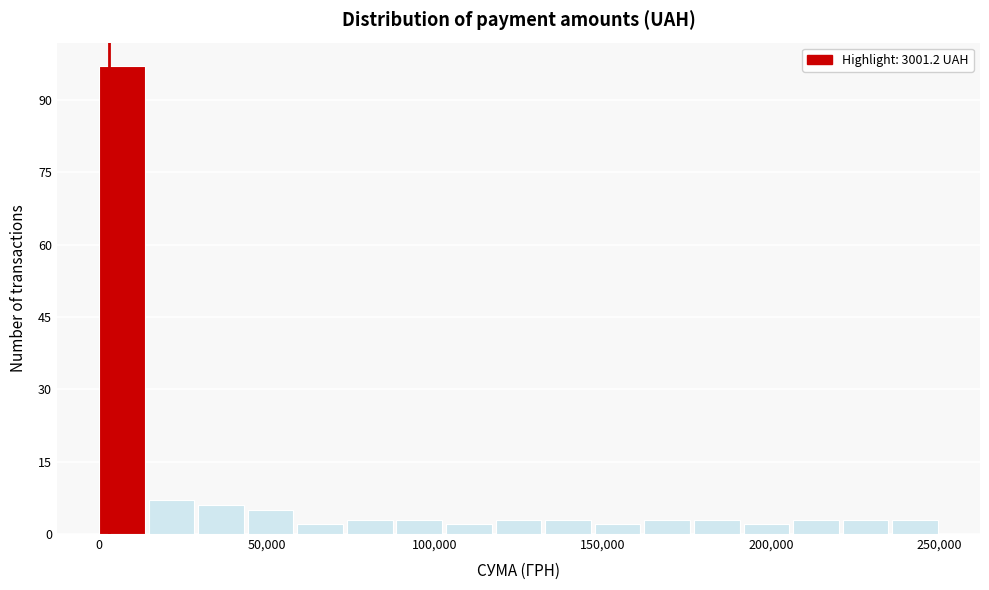

Read against the x-axis, roughly where is the centre of the tallest bar?

5000